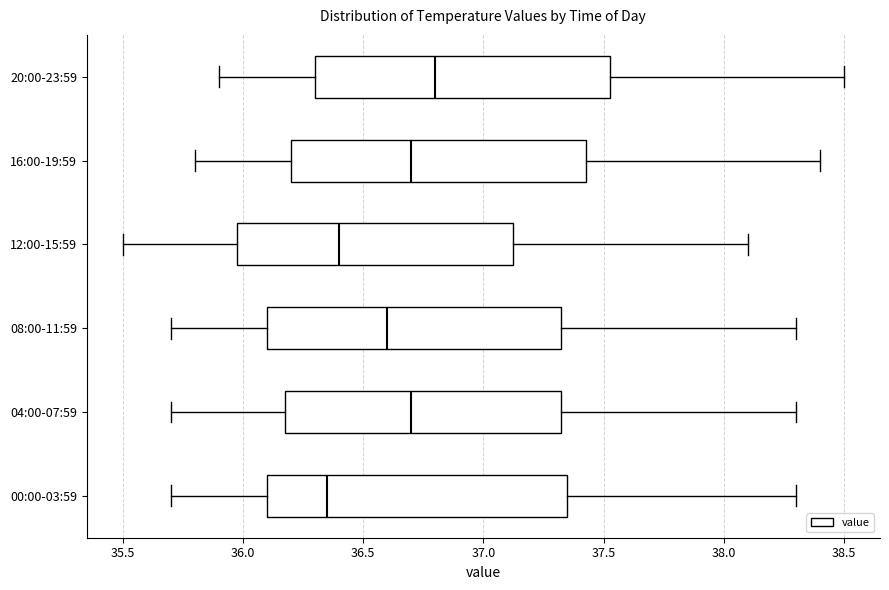

Where does the right whisker of the box for 20:00-23:59 end on the x-axis? The values are not printed on the chart, so give them approximately, as read against the axis.

38.50